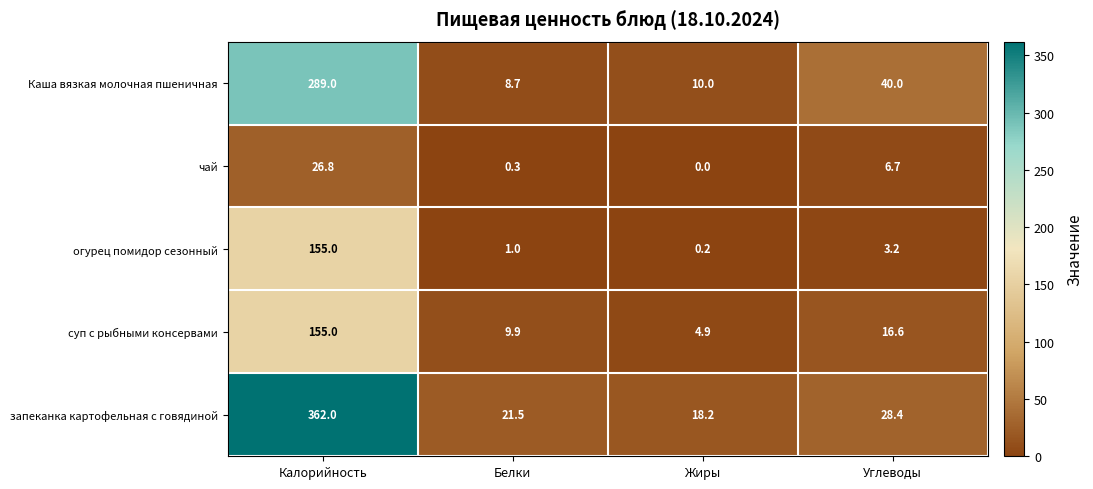

Where does the чай series first go above 6?

Калорийность